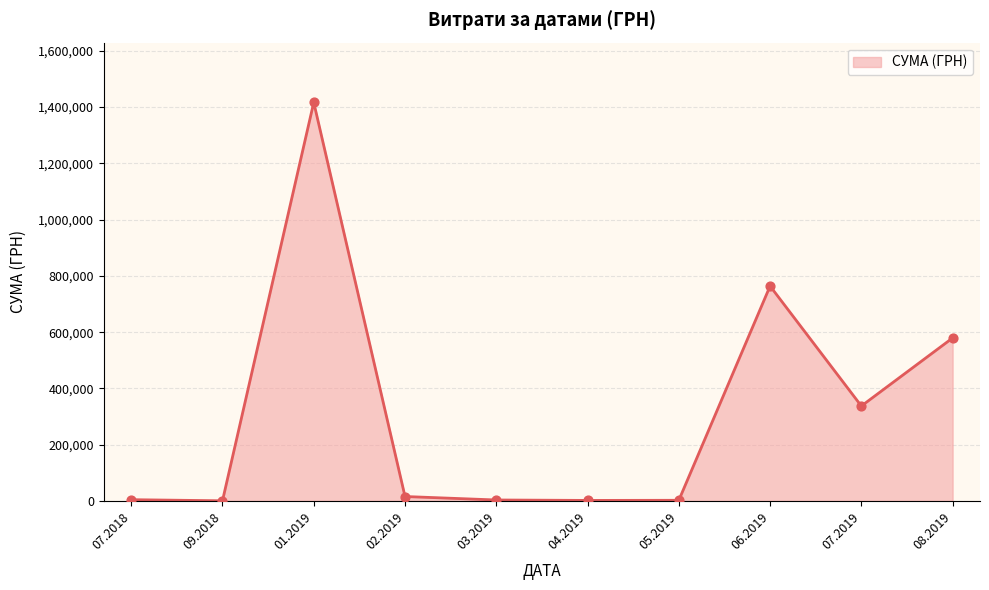

What is the change in value from 01.2019 to 06.2019?

-652692.5